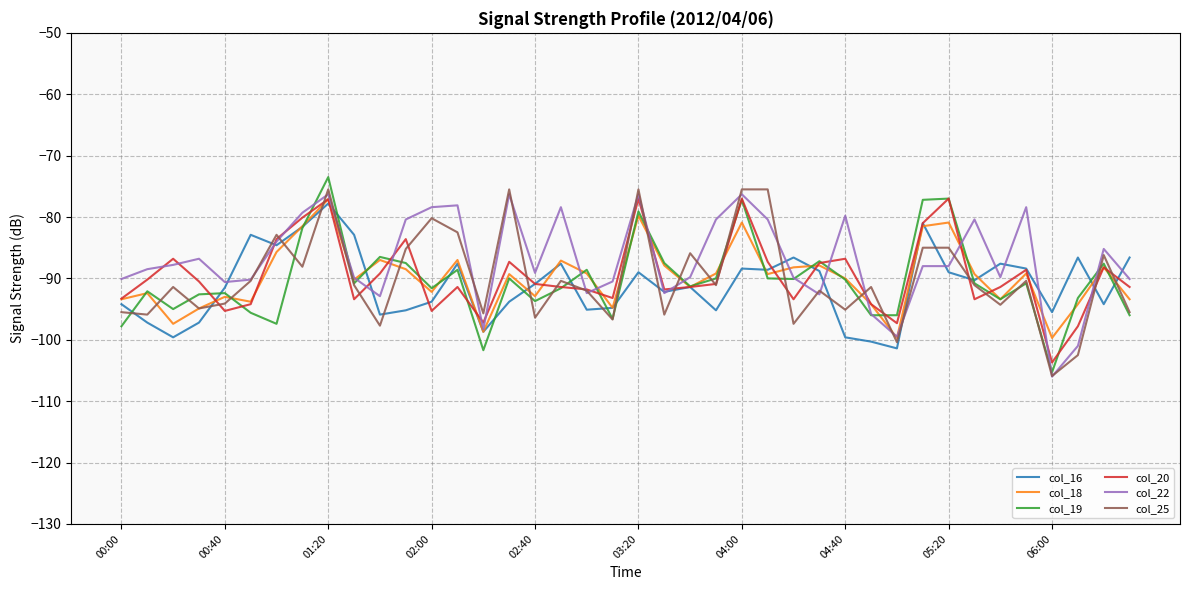

What is the difference between the maximum and minimum values in the col_16 series?

23.6